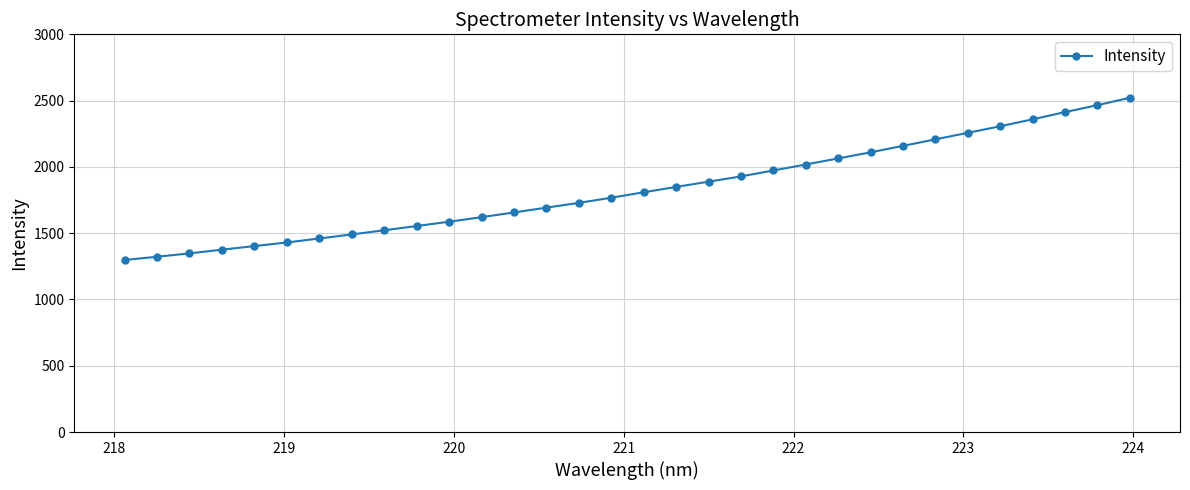

What is the value of the 29th point from the left?

2358.9